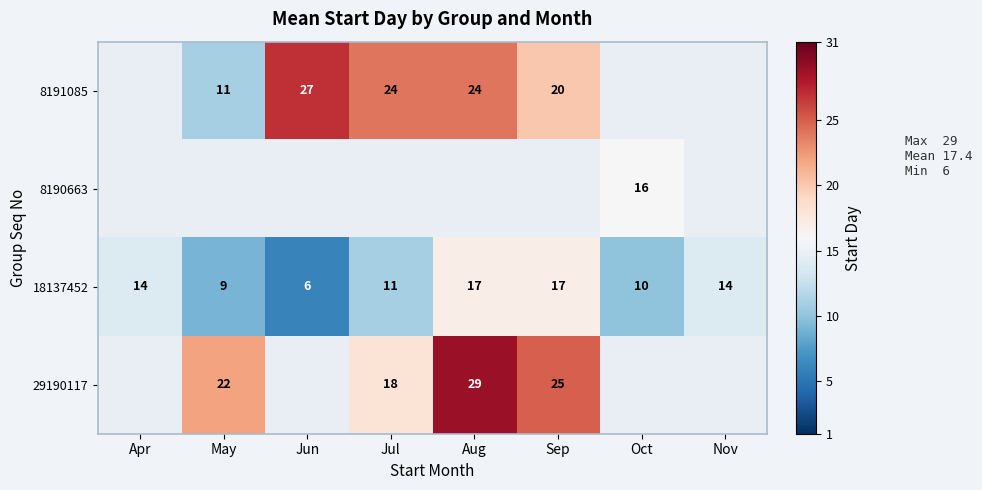

What is the sum of the 18137452 values at Apr and Nov?

28